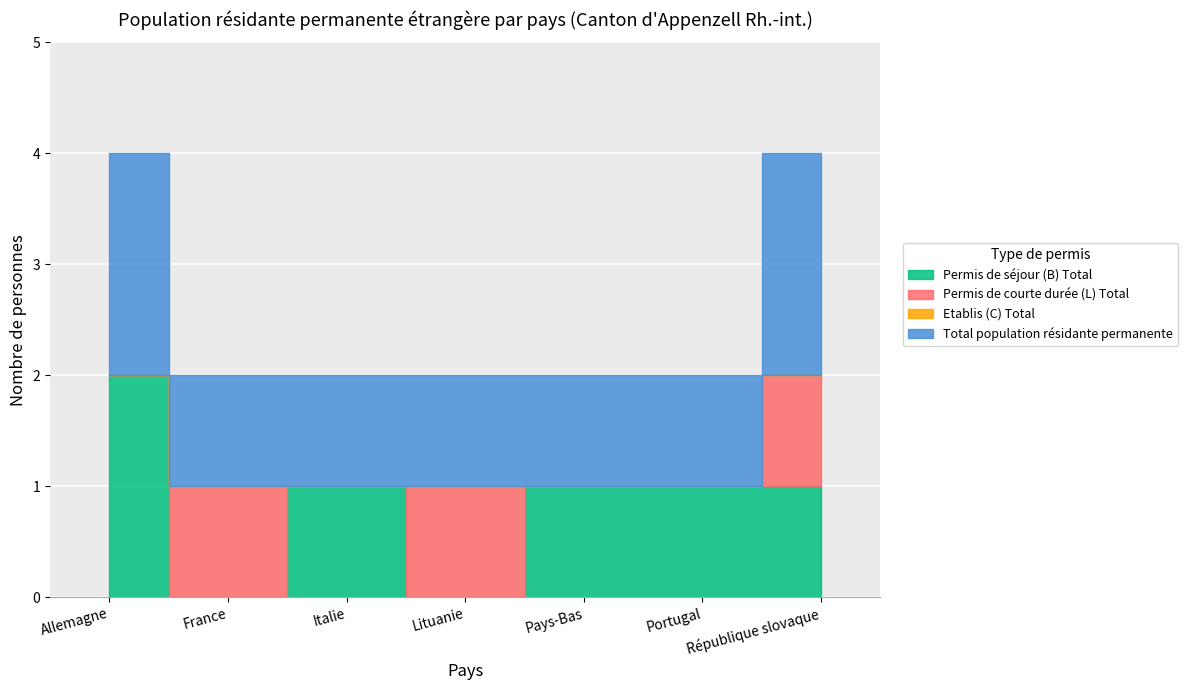

Read the Permis de séjour (B) Total value at Pays-Bas.

1